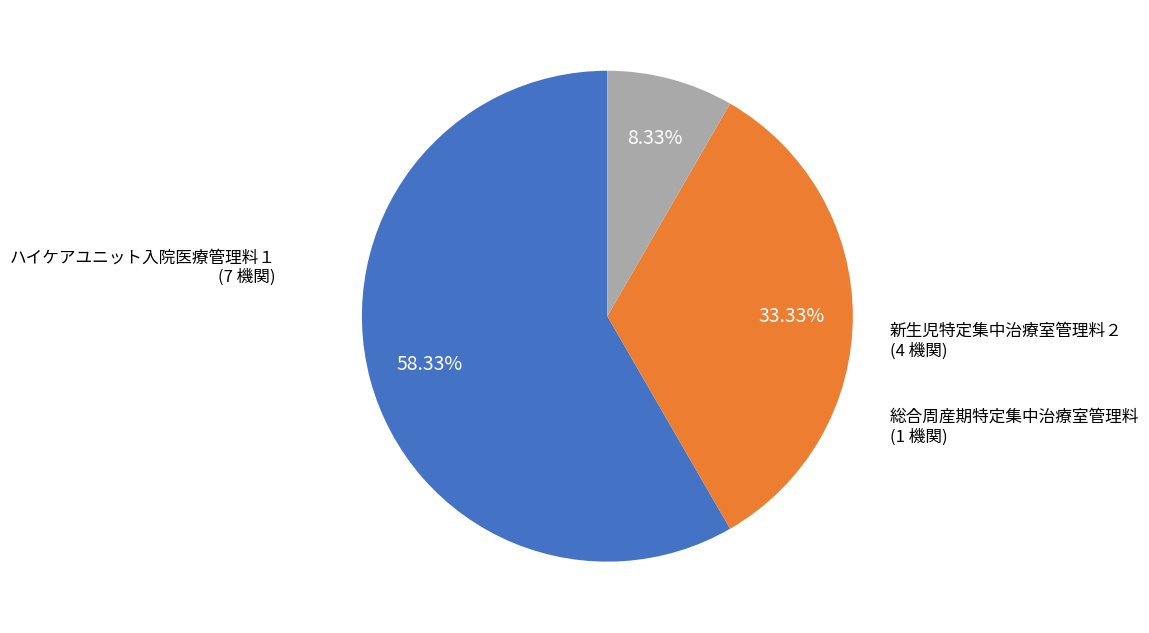

Does any single category account for the majority?

Yes